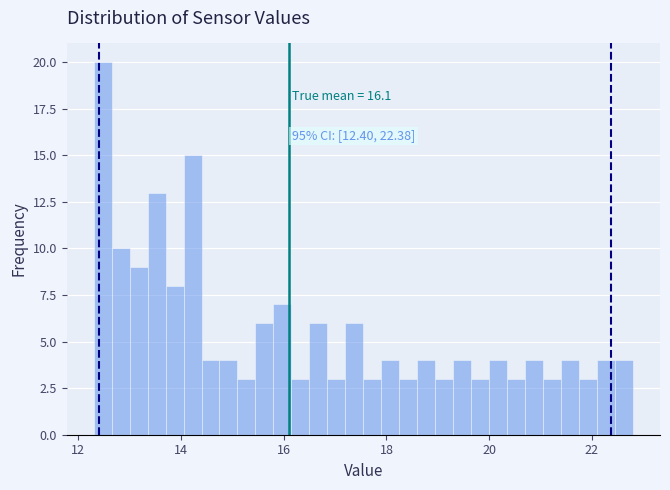

Around what value on the x-axis is the tallest bar? Give the approximate position of its centre, as read against the axis.

12.4